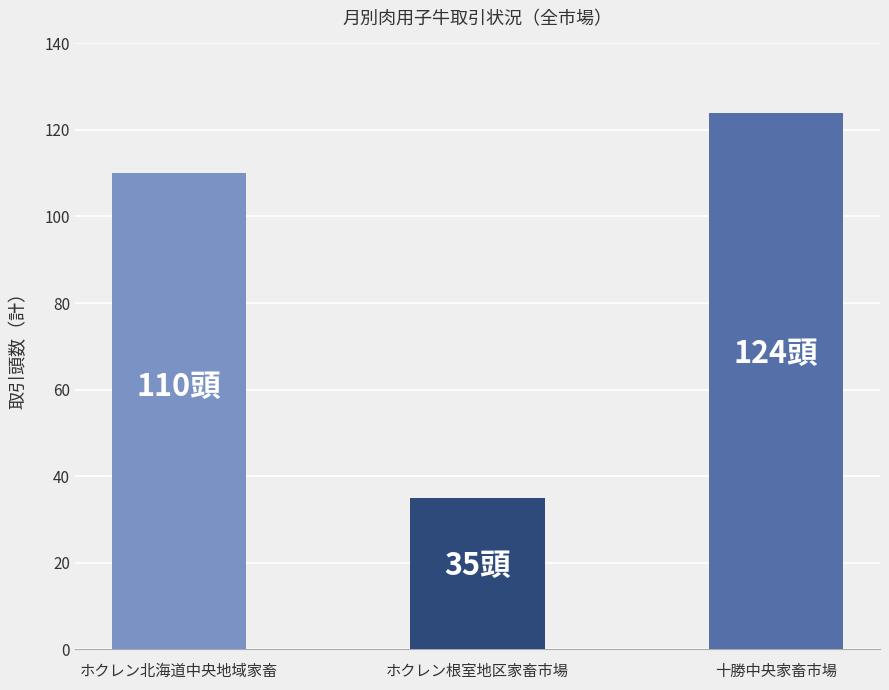

Reading left to right, transcribe all the data shown in this chart.

110	35	124